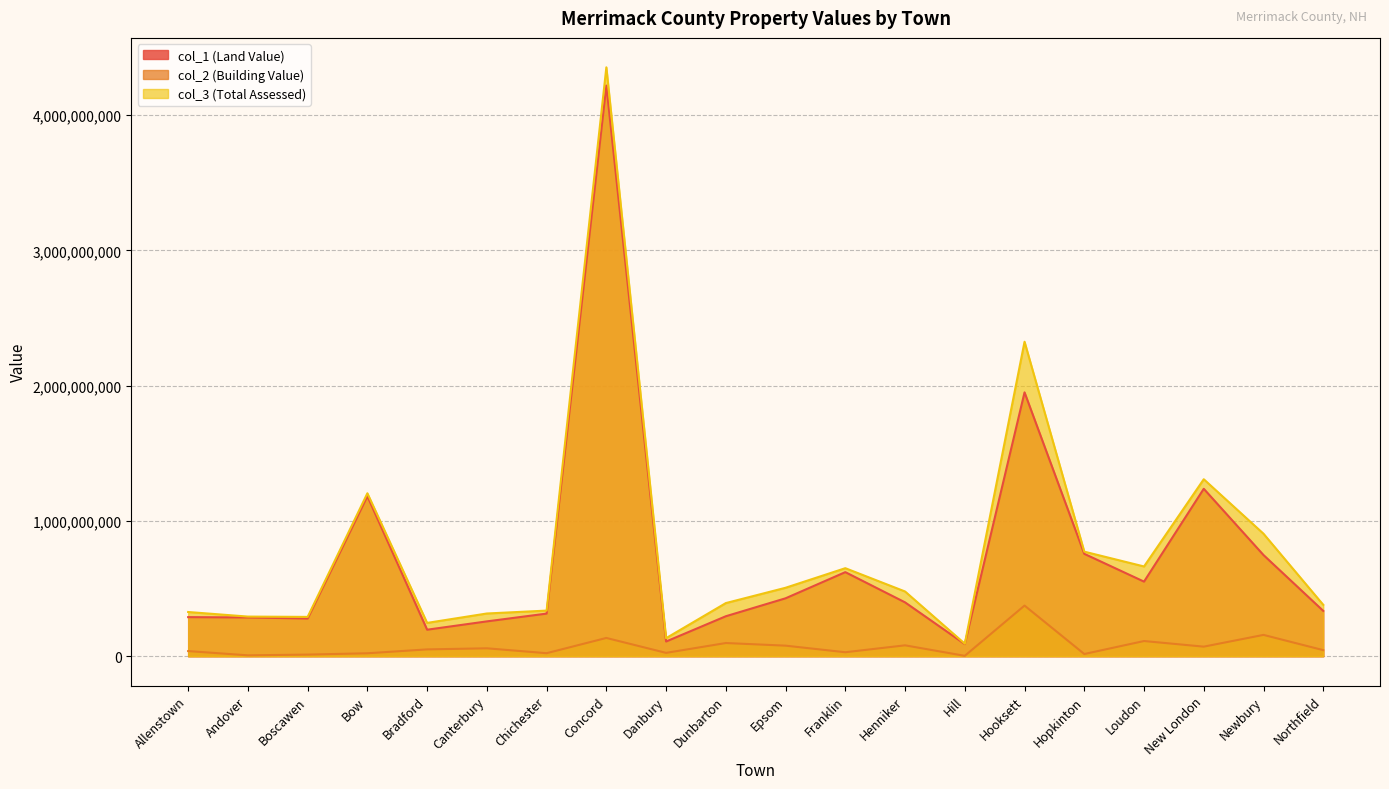

True or false: col_2 and col_3 cross at least once.

False